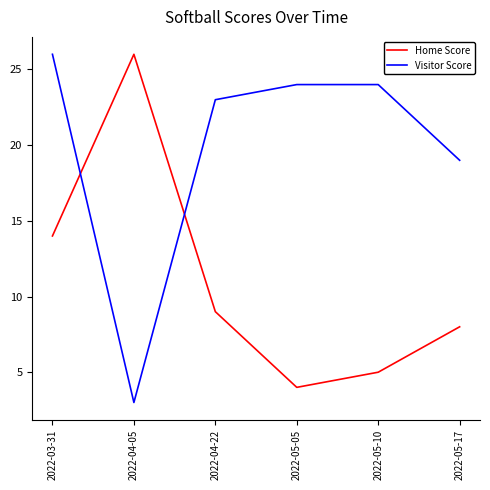

Is the value of Home Score at 2022-05-10 greater than the value of Visitor Score at 2022-04-22?

No